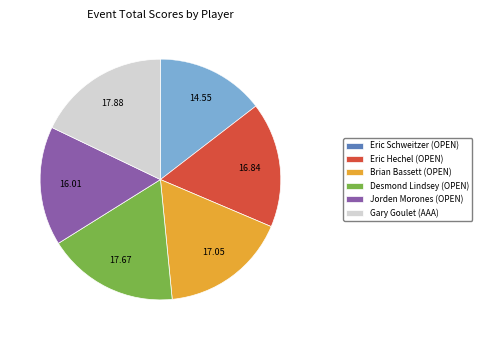

Does any single category account for the majority?

No